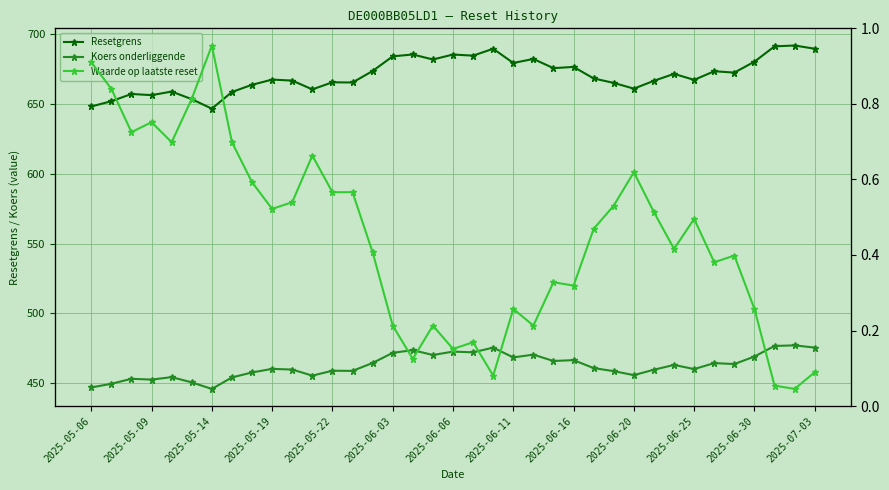

Is the value of Resetgrens at 17 greater than the value of Koers onderliggende at 18?

Yes